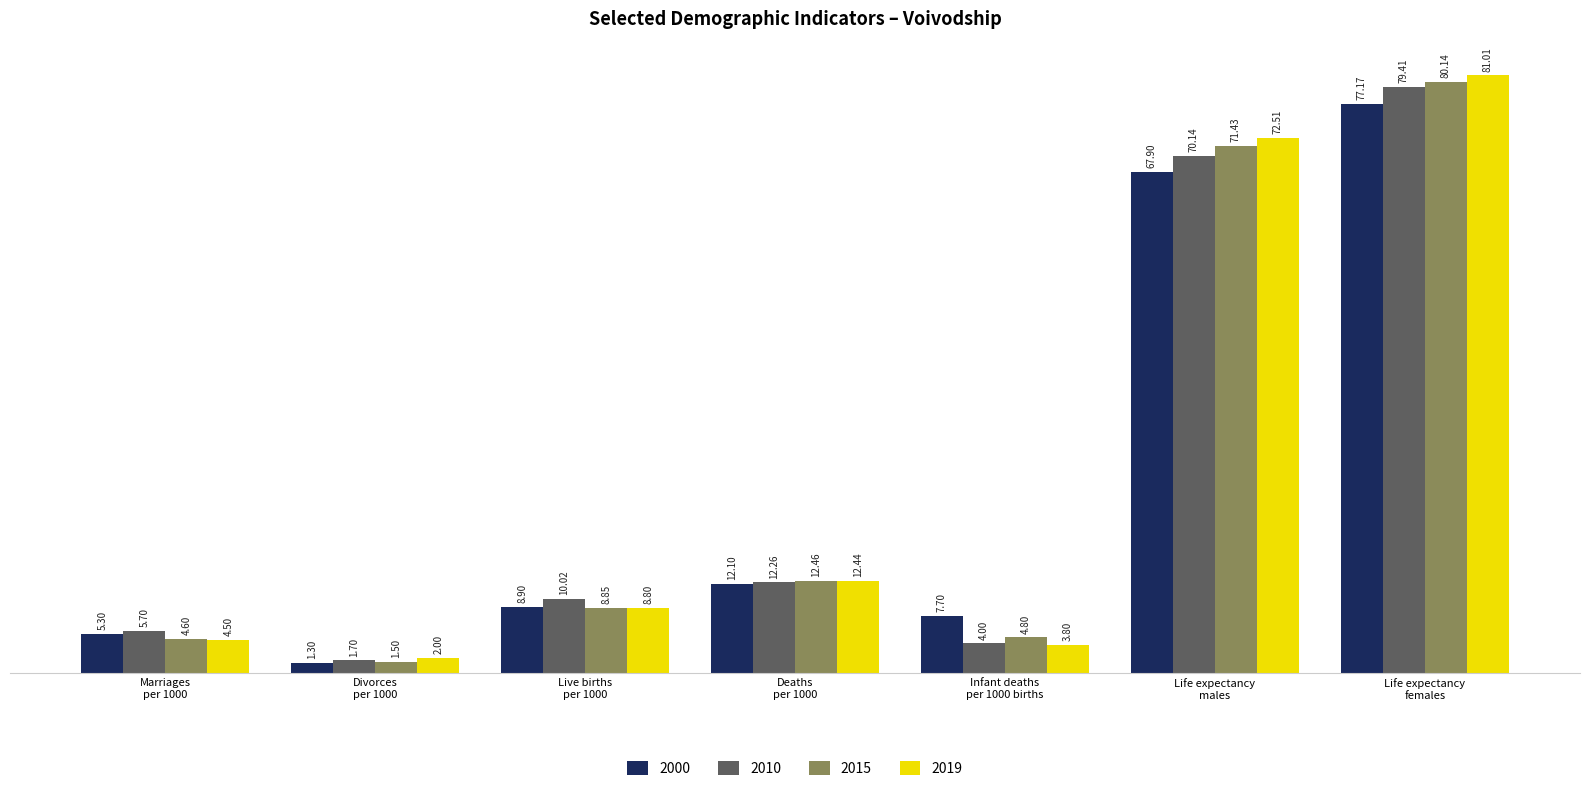

Which series changed the most between Infant deaths
per 1000 births and Life expectancy
females?

2019